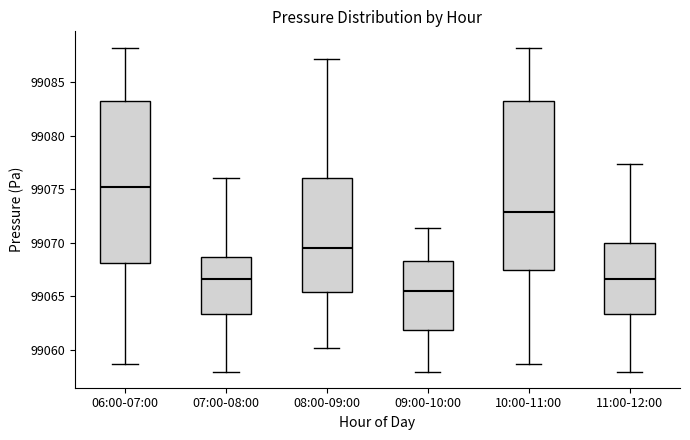

Reading left to right, read every box against the y-axis: the position of its median line, the range the box covers, and the ends of its whiskers. The values are not printed on the chart, so give them approximately, as read against the axis.

06:00-07:00: median 99075.0, box 99068.0 to 99083.0, whiskers 99058.5 to 99088.5
07:00-08:00: median 99066.5, box 99063.5 to 99068.5, whiskers 99058.0 to 99076.0
08:00-09:00: median 99069.5, box 99065.5 to 99076.0, whiskers 99060.0 to 99087.0
09:00-10:00: median 99065.5, box 99062.0 to 99068.5, whiskers 99058.0 to 99071.5
10:00-11:00: median 99073.0, box 99067.5 to 99083.0, whiskers 99058.5 to 99088.5
11:00-12:00: median 99066.5, box 99063.5 to 99070.0, whiskers 99058.0 to 99077.5